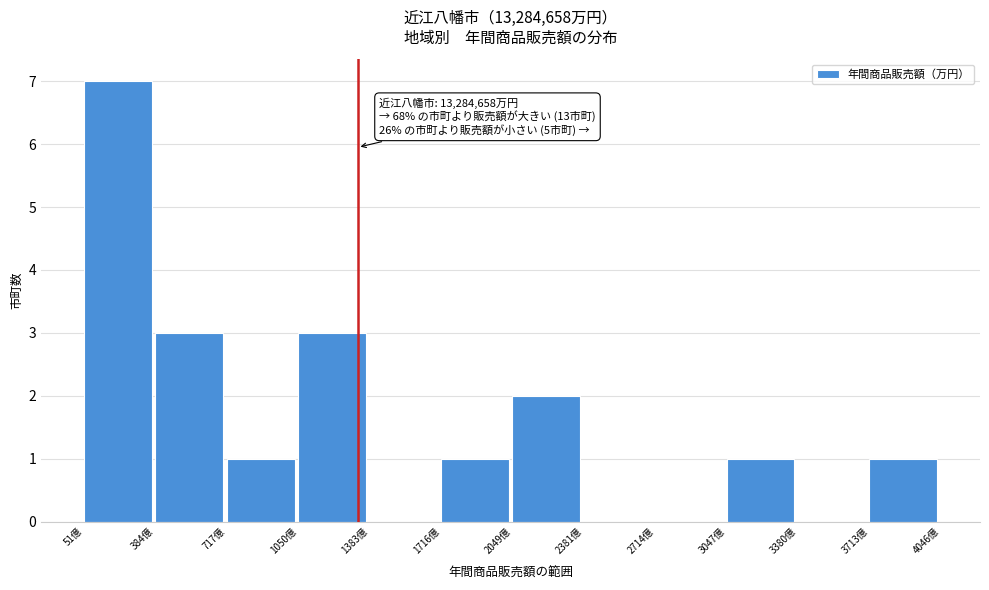

Reading left to right, what are all the values shown in this chart?

51億=7	384億=3	717億=1	1050億=3	1383億=0	1716億=1	2049億=2	2381億=0	2714億=0	3047億=1	3380億=0	3713億=1